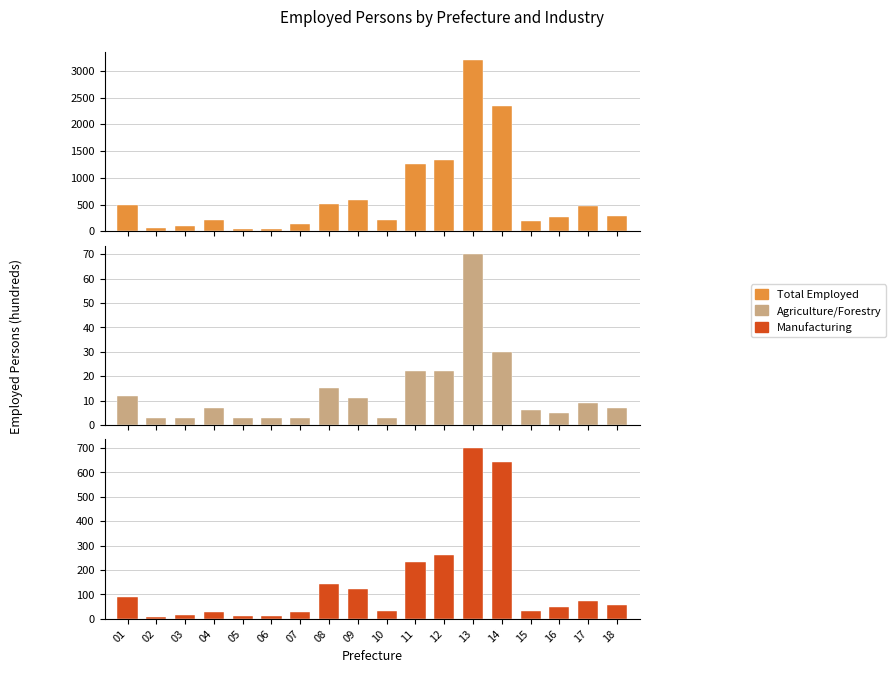

At 02, list the series in order from smallest to largest.

Agriculture/Forestry, Manufacturing, Total Employed